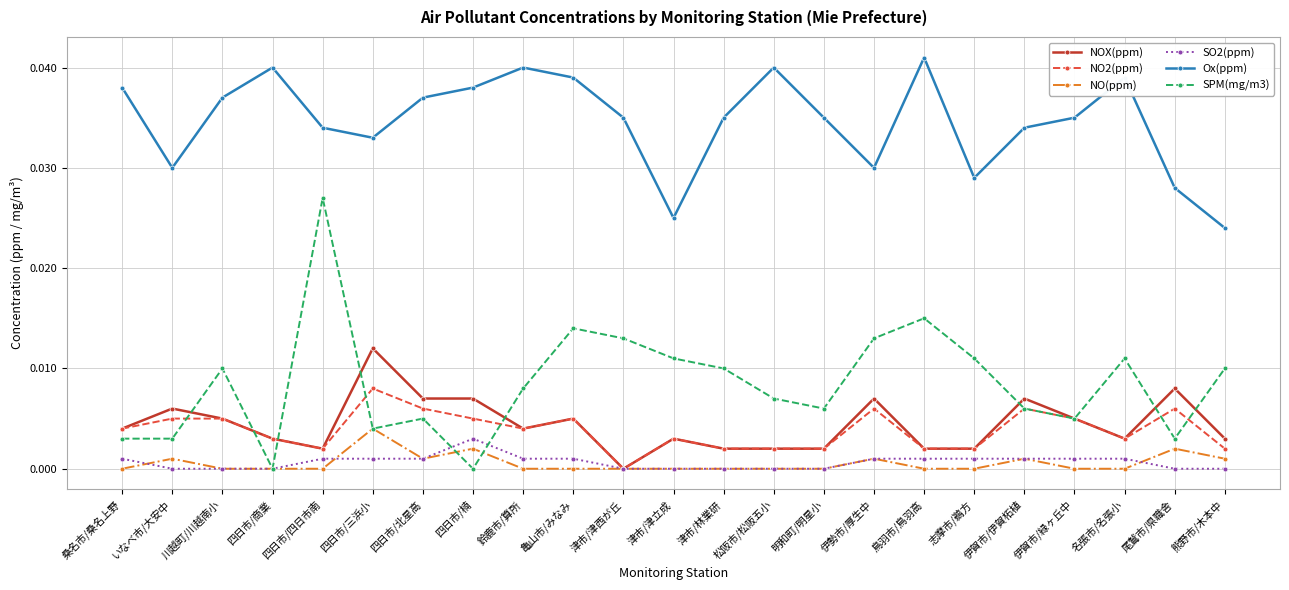

What position from the right is 四日市/北星高?

17